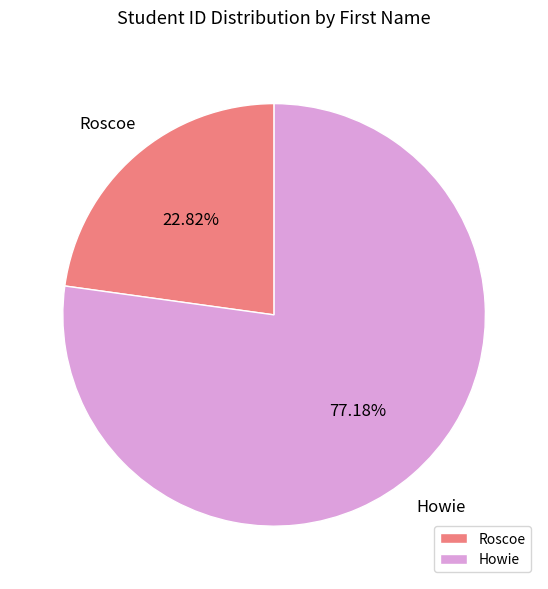

Between Howie and Roscoe, which is larger?

Howie